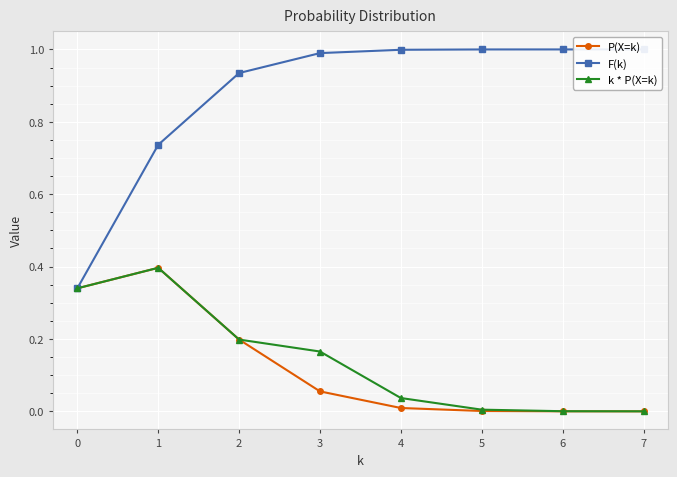

At which label does F(k) reach its peak?

7